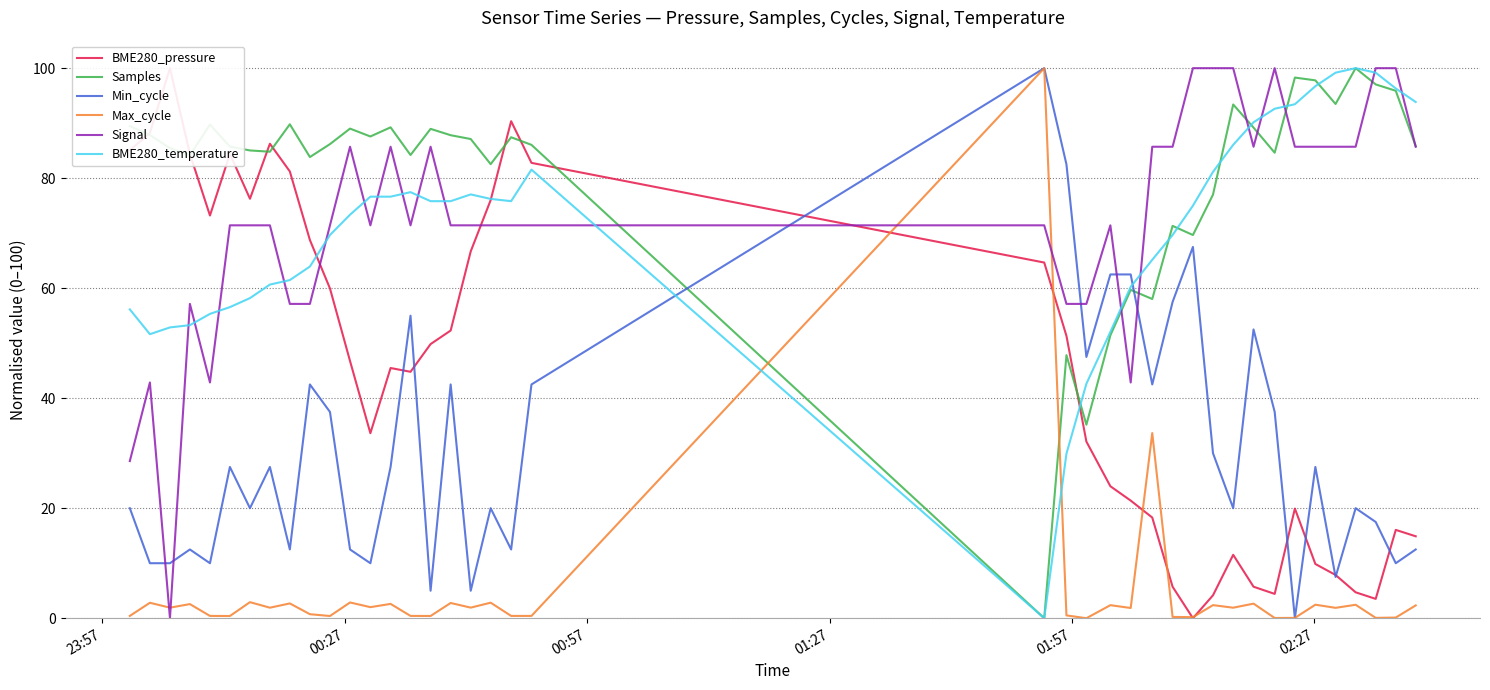

After their last crossing, which series has the higher values: Signal or Max_cycle?

Signal